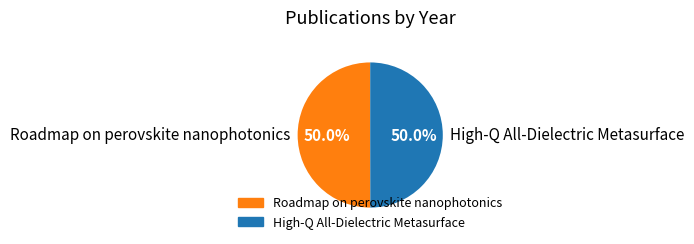

To the nearest percent, what portion does Roadmap on perovskite nanophotonics represent?

50%